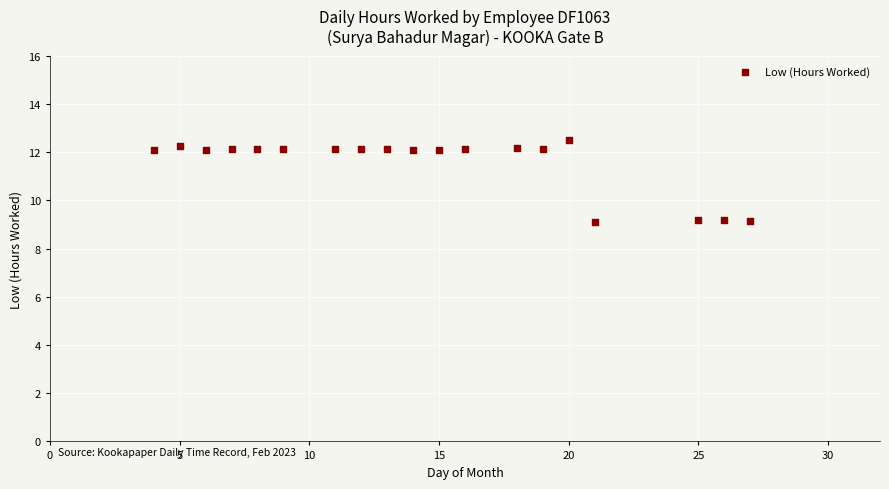

What is the range of Y values (max minus min)?

3.4